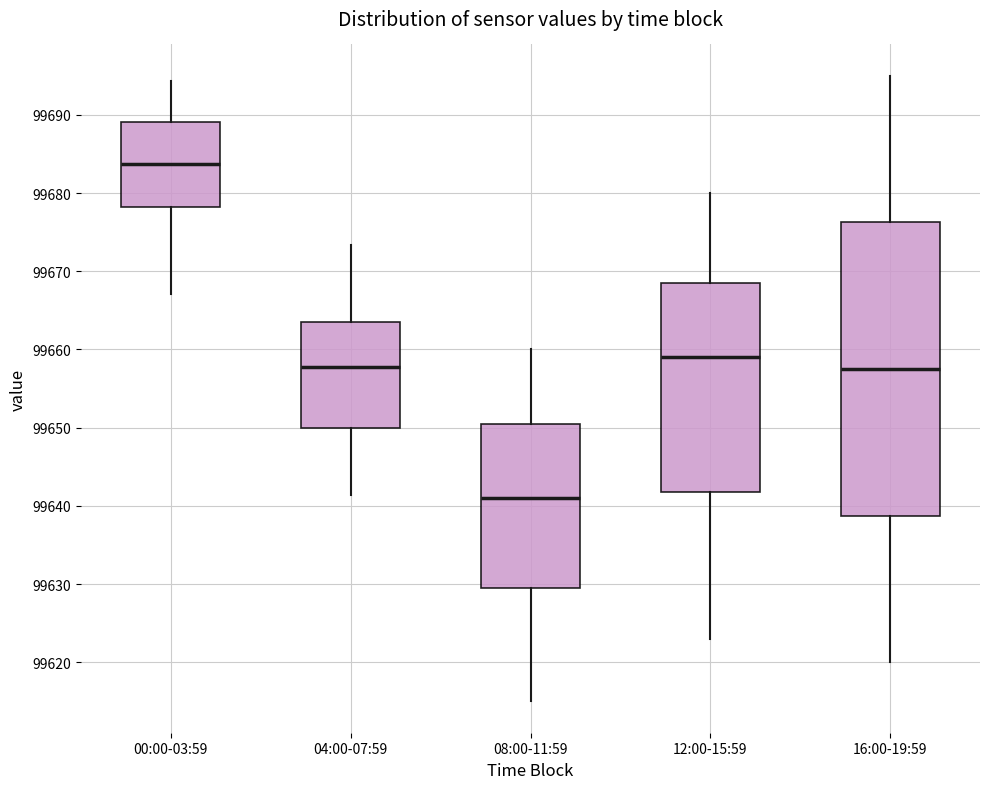

Reading left to right, read every box against the y-axis: the position of its median line, the range the box covers, and the ends of its whiskers. The values are not printed on the chart, so give them approximately, as read against the axis.

00:00-03:59: median 99684, box 99678 to 99689, whiskers 99667 to 99694
04:00-07:59: median 99658, box 99650 to 99664, whiskers 99641 to 99673
08:00-11:59: median 99641, box 99630 to 99651, whiskers 99615 to 99660
12:00-15:59: median 99659, box 99642 to 99669, whiskers 99623 to 99680
16:00-19:59: median 99658, box 99639 to 99676, whiskers 99620 to 99695